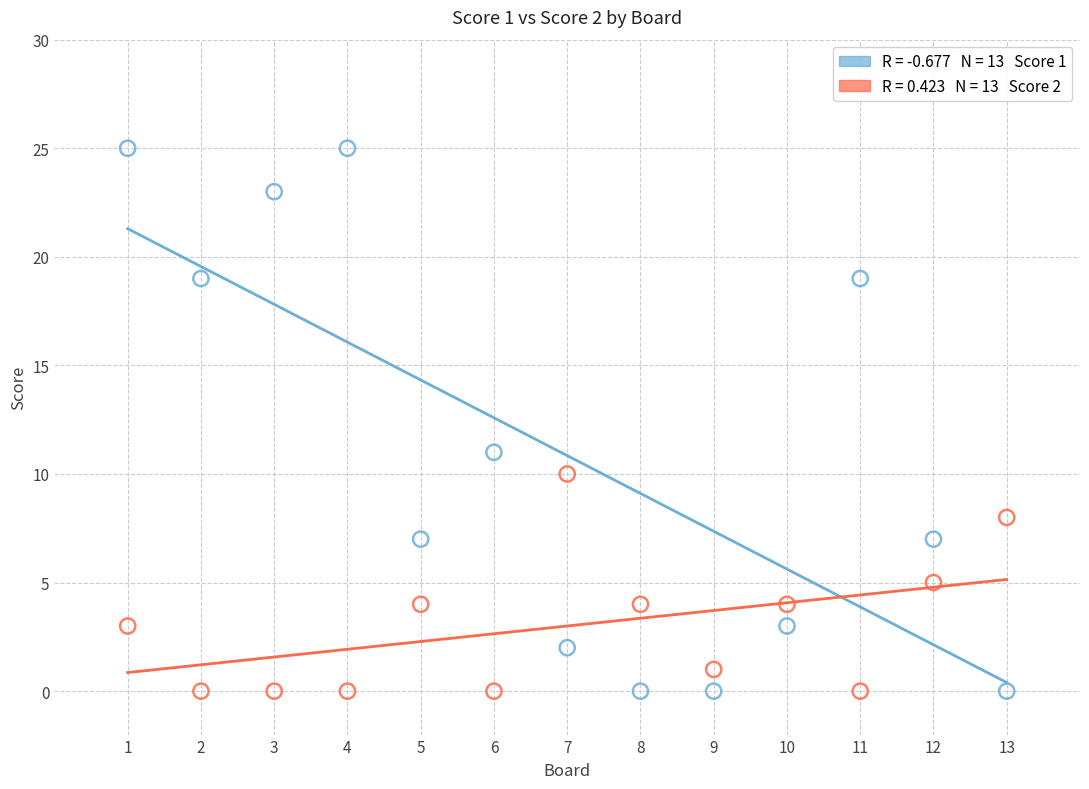

Across all data points, what is the range of Y values (max minus min)?

25